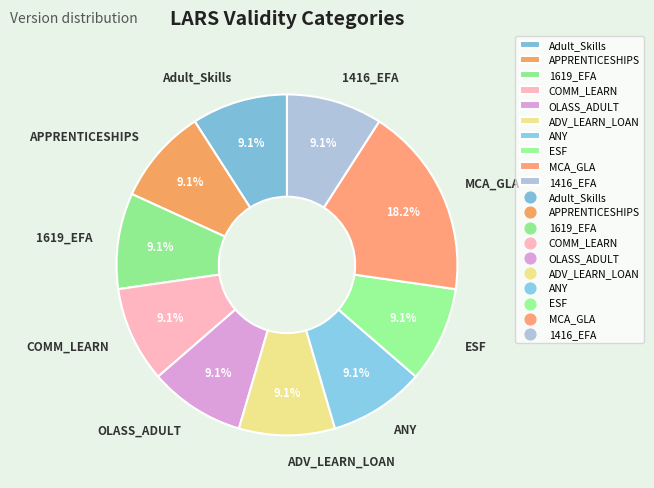

To the nearest percent, what portion does 1416_EFA represent?

9%